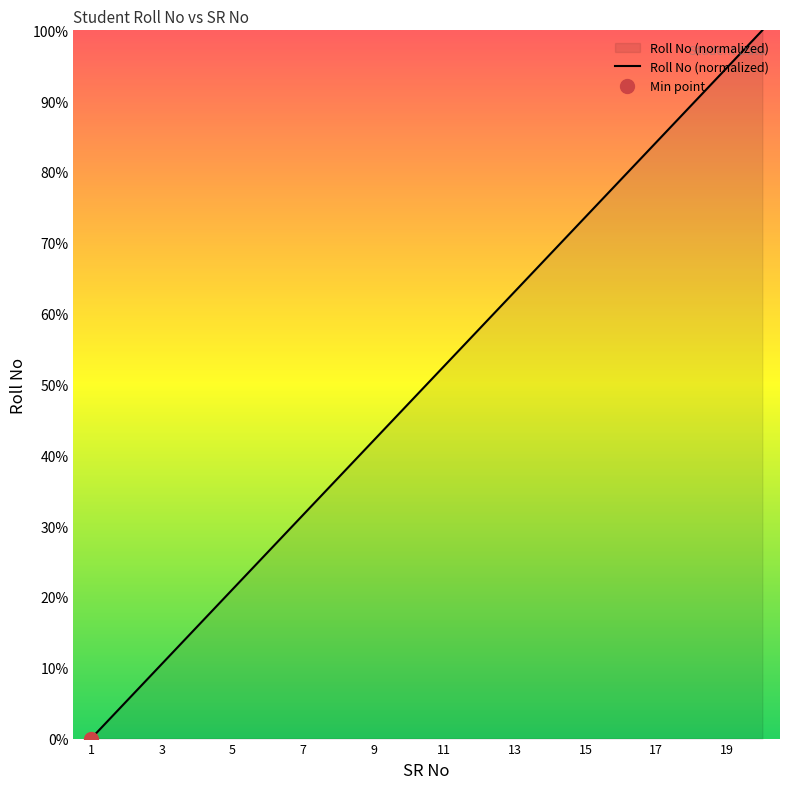

The value of Roll No (normalized) at 1 is 0.0. True or false?

True